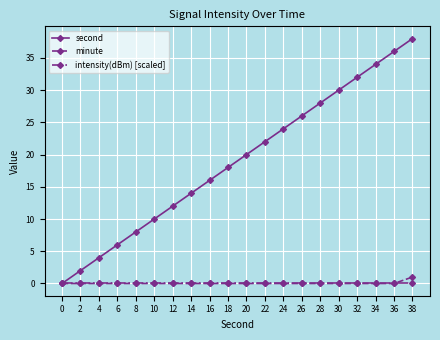

How many lines are shown in the chart?

3